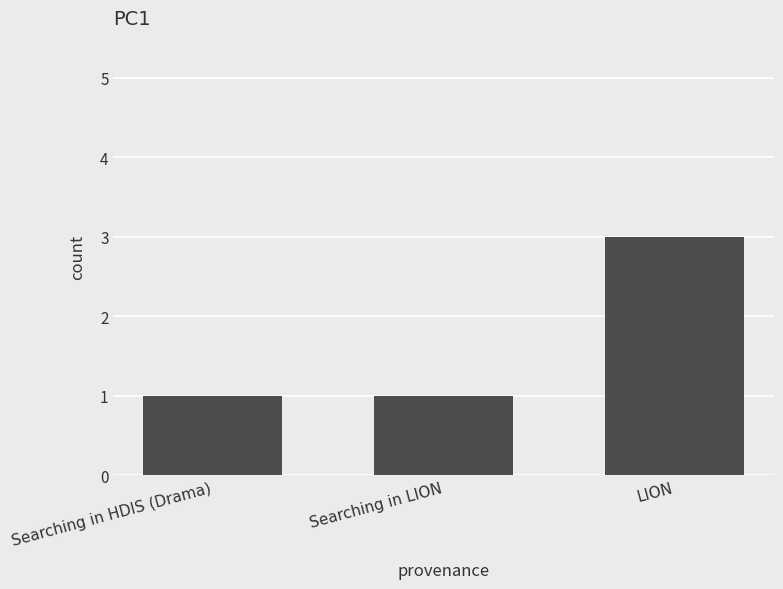

At which category does the chart reach its peak across all series?

LION